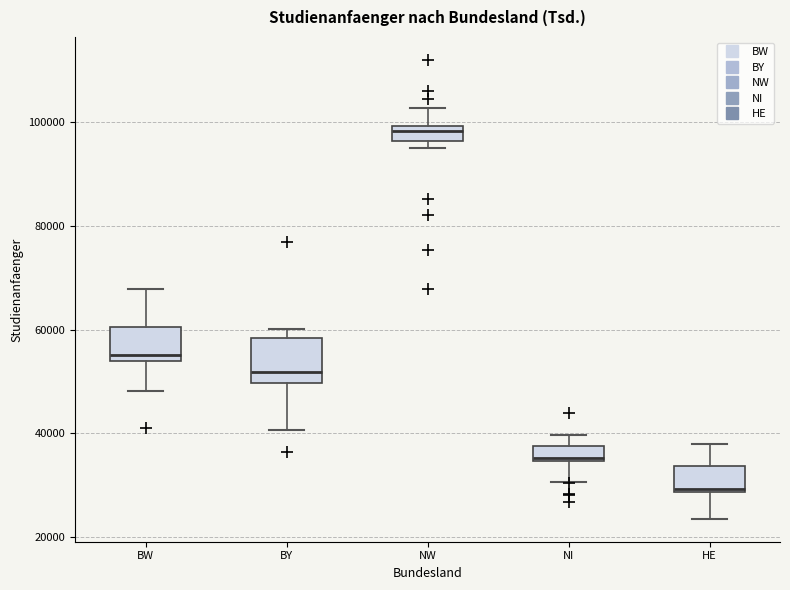

Where does the upper whisker of the box for BW end on the y-axis? The values are not printed on the chart, so give them approximately, as read against the axis.

68000